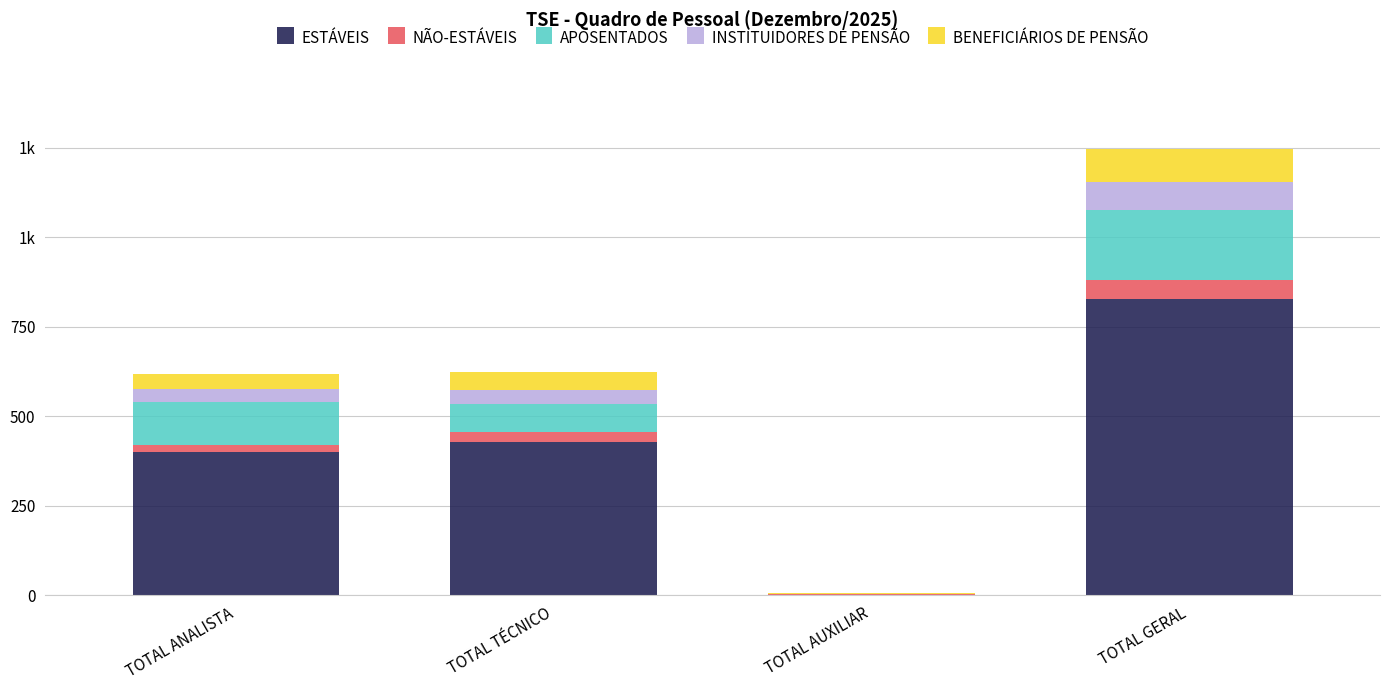

What are all the series names shown in the legend?

ESTÁVEIS, NÃO-ESTÁVEIS, APOSENTADOS, INSTITUIDORES DE PENSÃO, BENEFICIÁRIOS DE PENSÃO